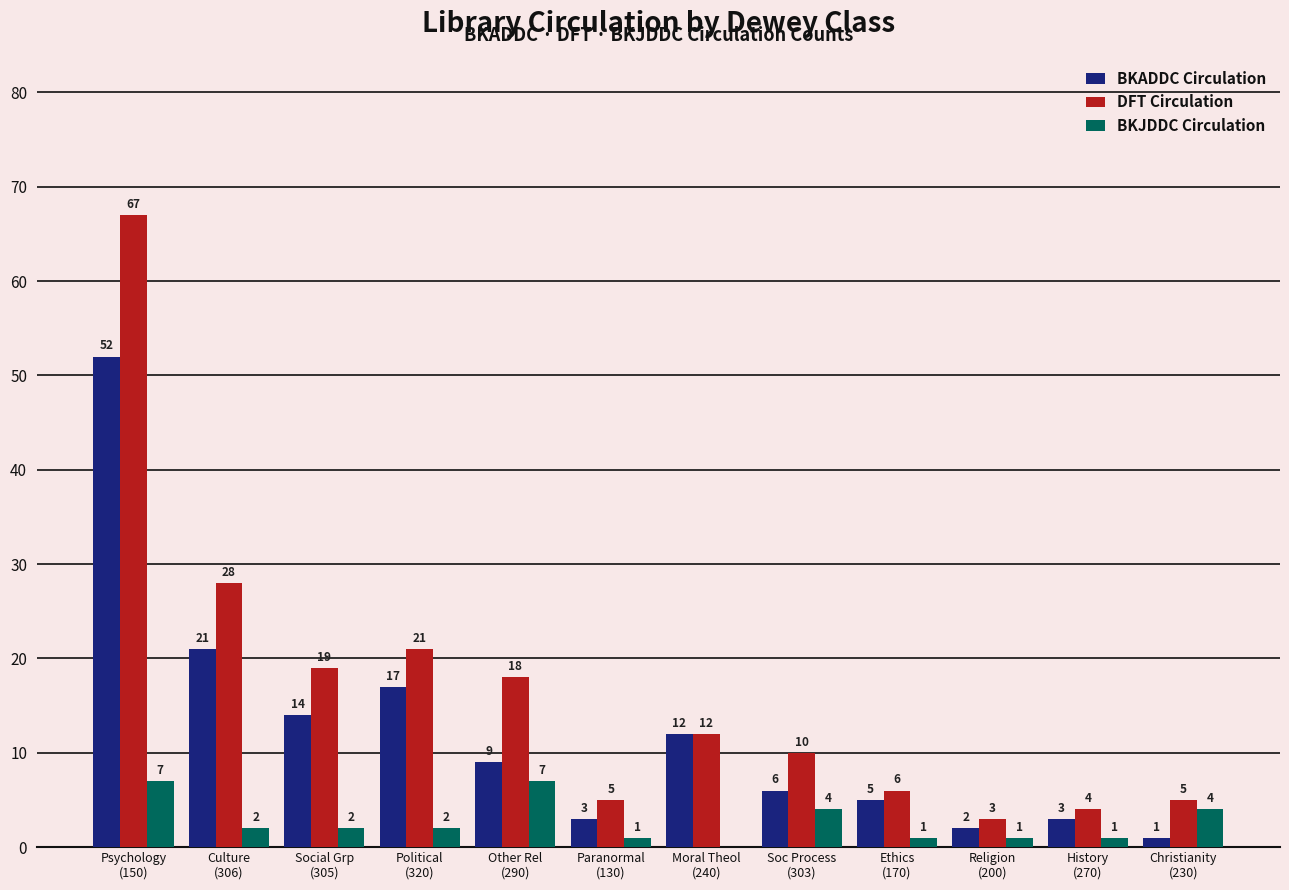

What is the spread (max minus min) of values at Soc Process
(303)?

6